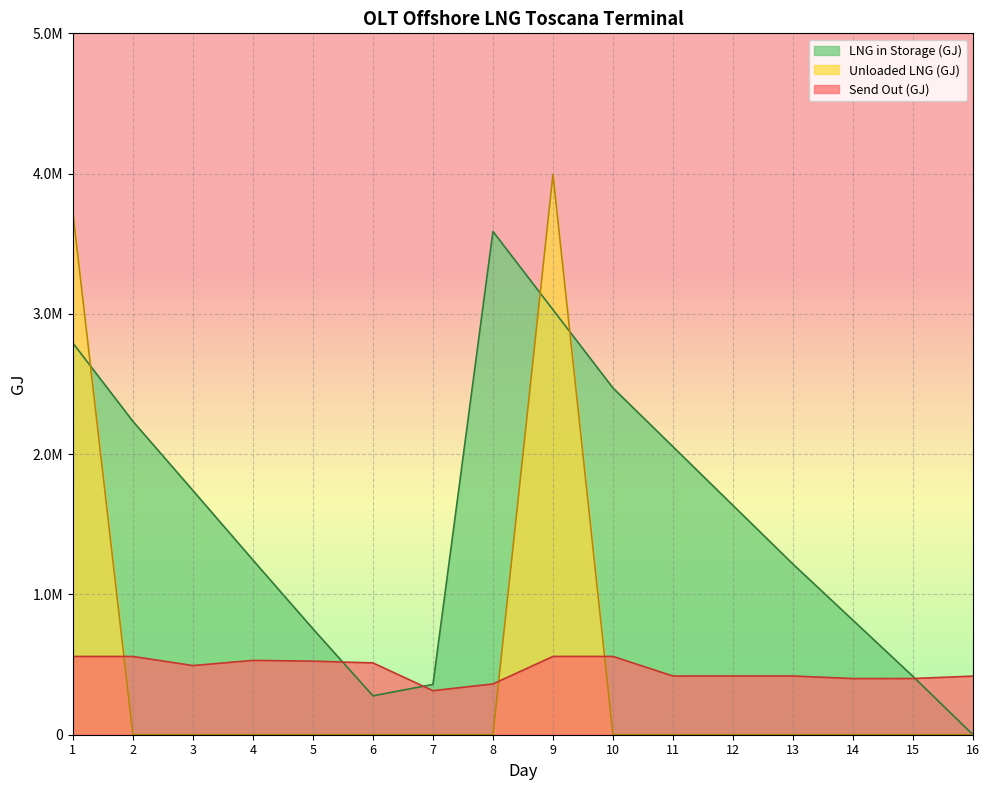

What is the spread (max minus min) of values at 9?

3437121.4